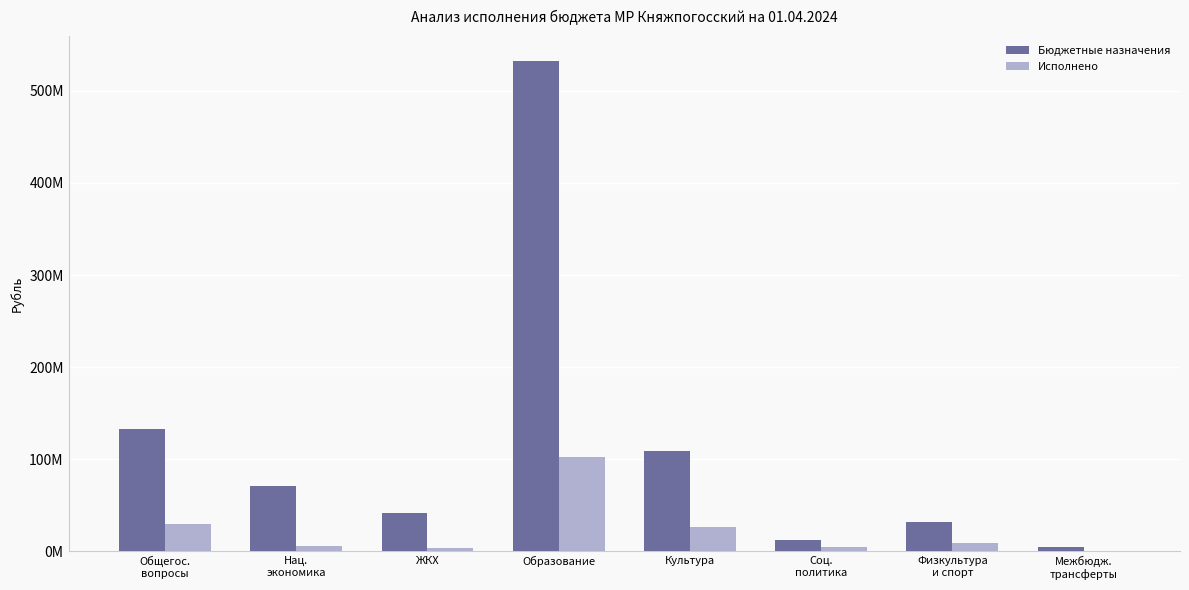

Are the bars horizontal?

No